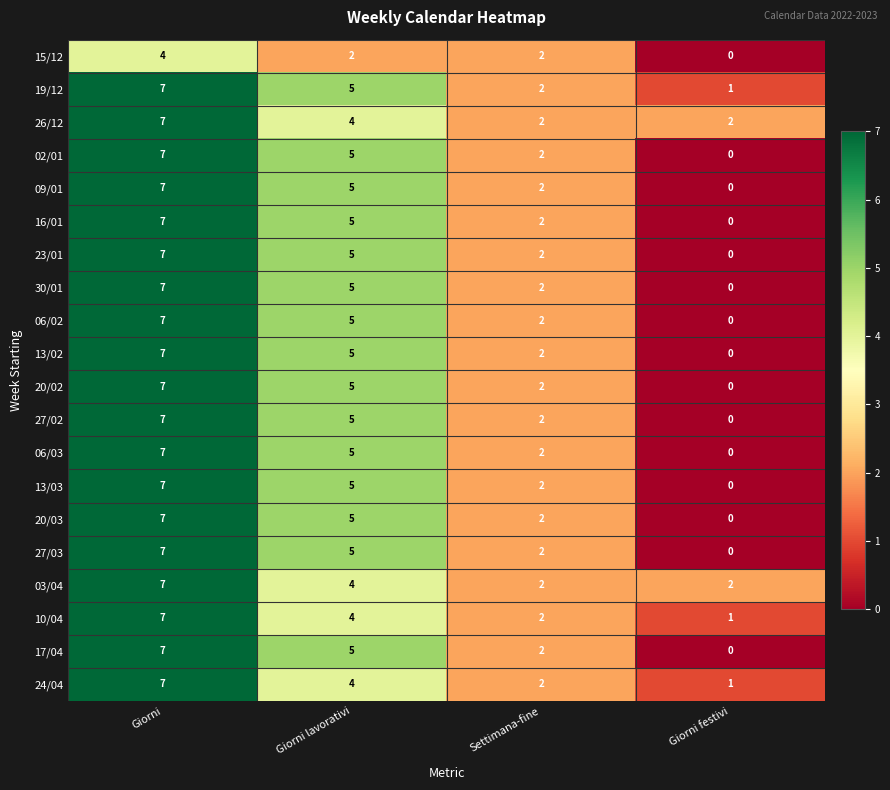

What is the difference between the second highest and minimum values in the 27/03 series?

5